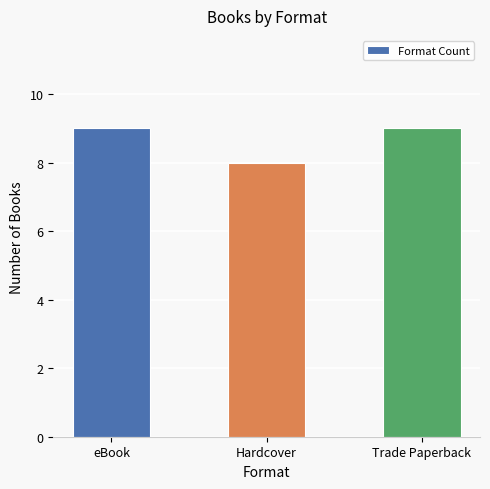

How many bars are there in total?

3